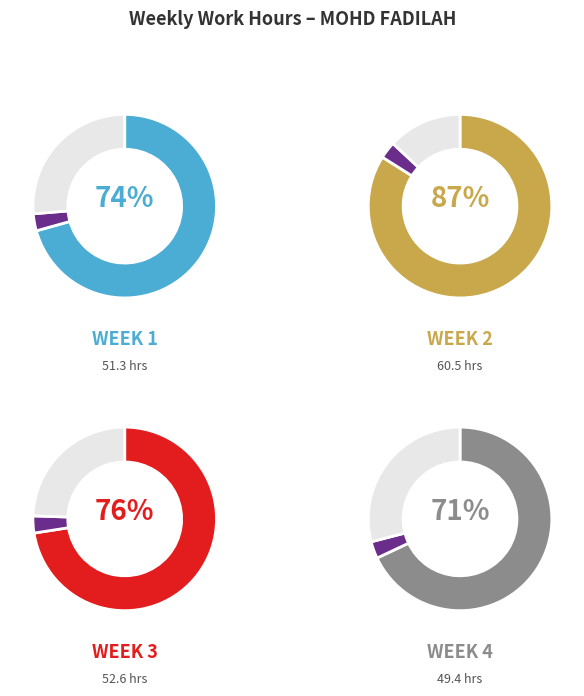

Does any single category account for the majority?

No